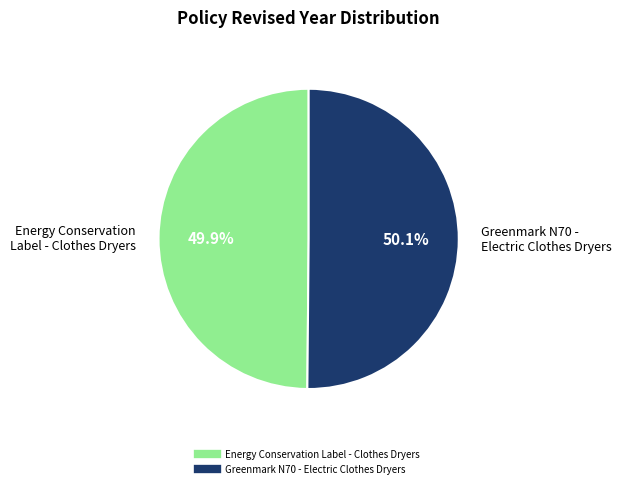

Does any single category account for the majority?

Yes